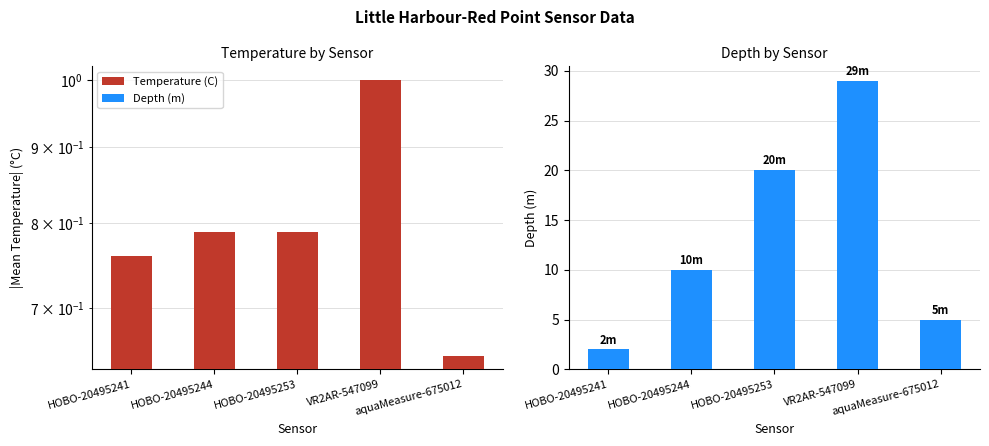

Reading left to right, extract all data points from this chart.

Mean Temperature (C): HOBO-20495241=0.8	HOBO-20495244=0.8	HOBO-20495253=0.8	VR2AR-547099=1.0	aquaMeasure-675012=0.7
Depth (m): HOBO-20495241=2.0	HOBO-20495244=10.0	HOBO-20495253=20.0	VR2AR-547099=29.0	aquaMeasure-675012=5.0